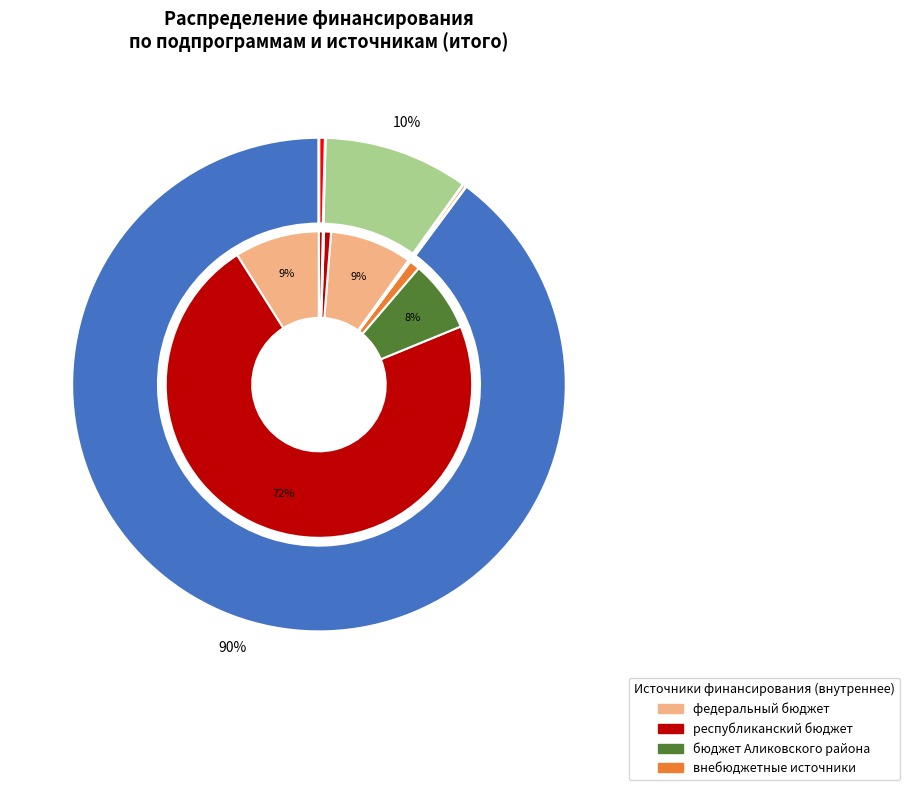

Is there a majority slice in this chart?

Yes